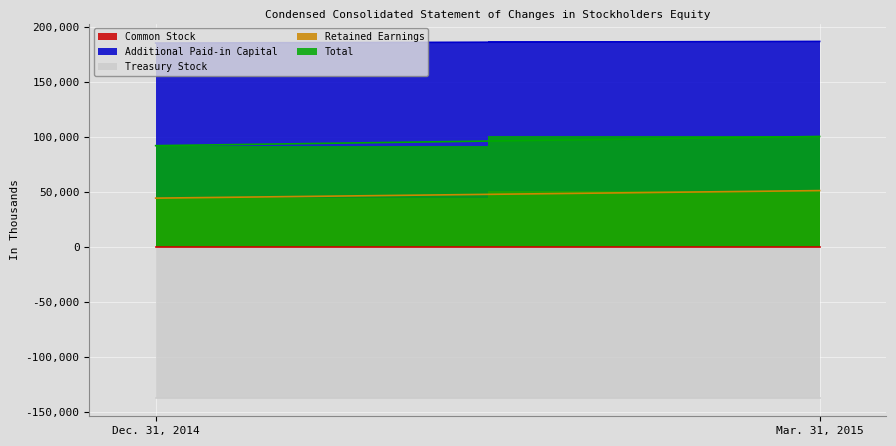

What is the average value of the Total series?

96365